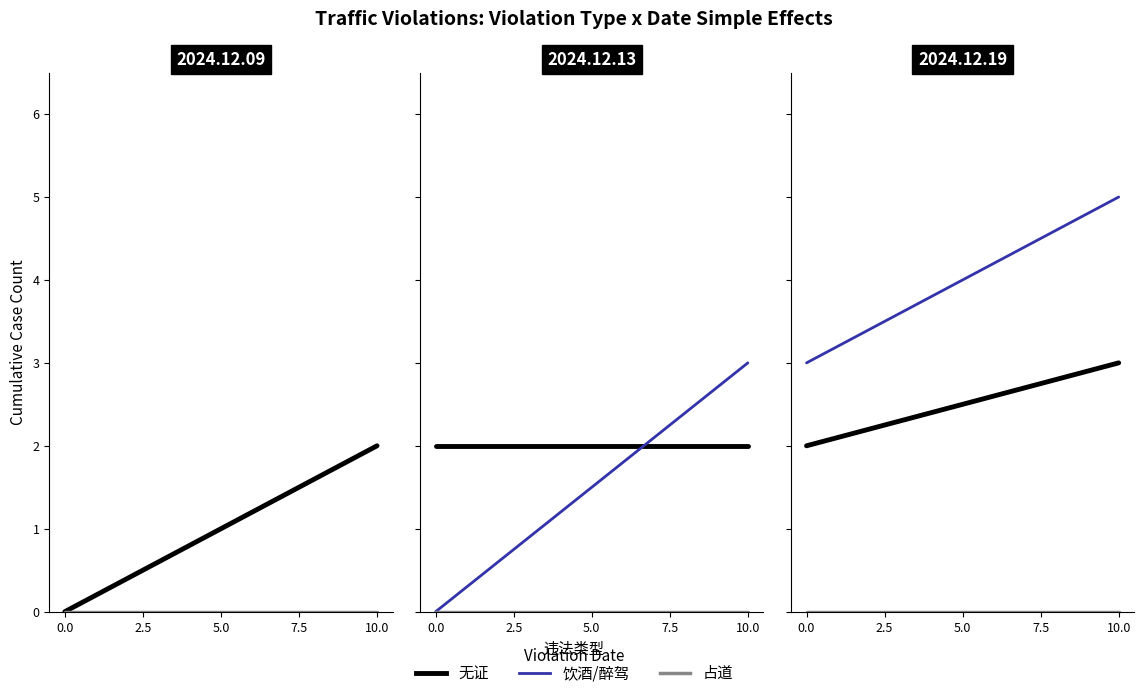

Between 5.0 and 0.0, which is larger?

5.0